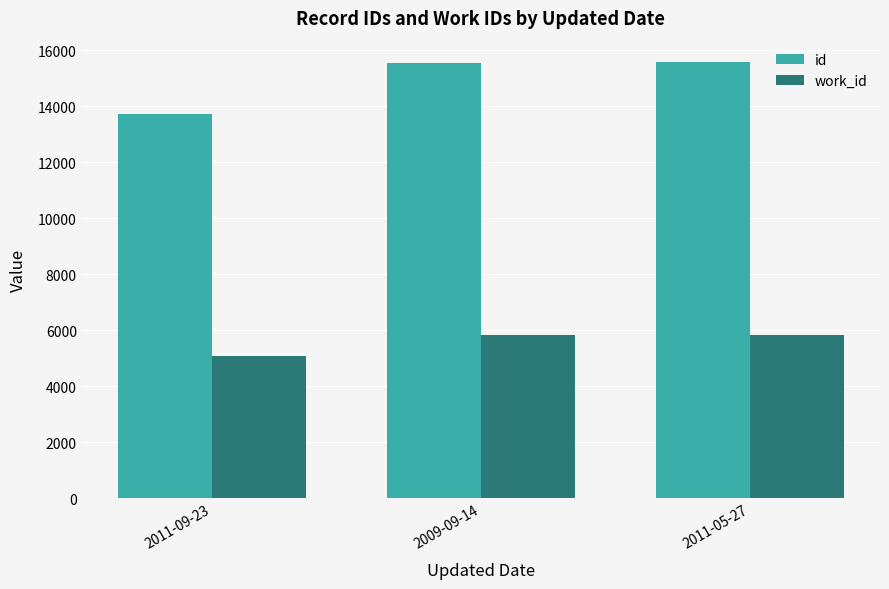

Are the bars horizontal?

No